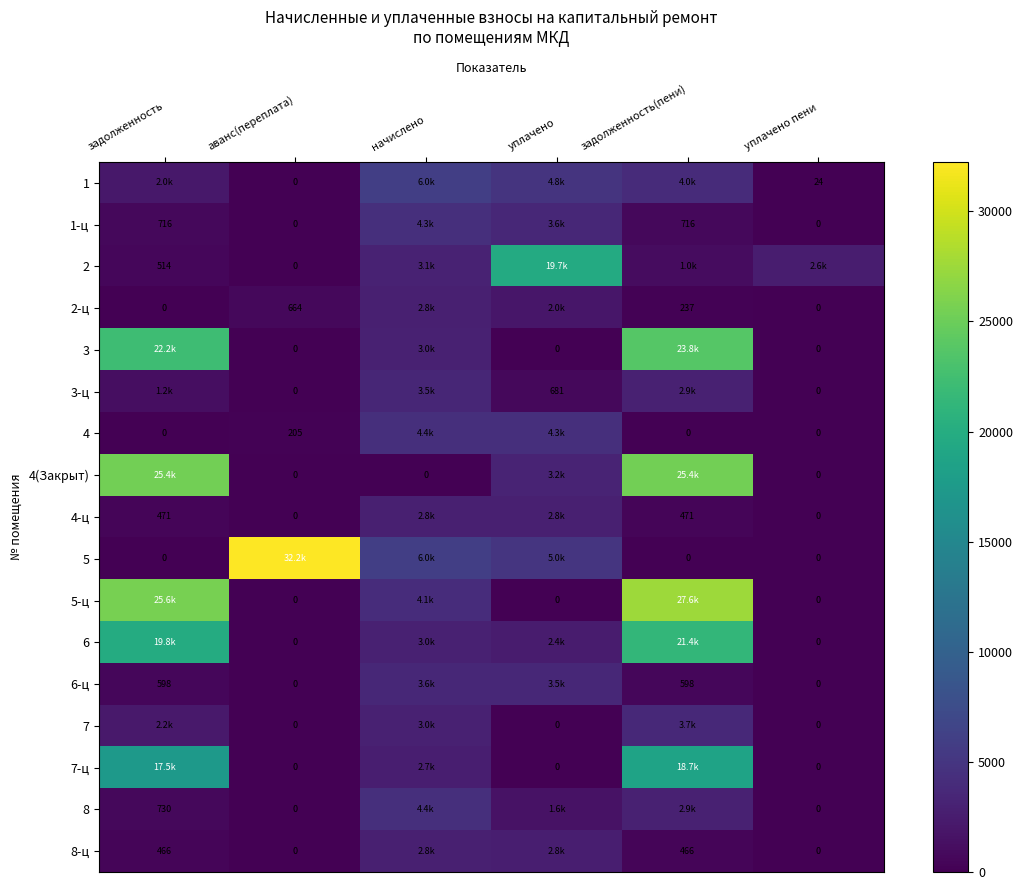

What is the sum of the 6-ц values at начислено and уплачено пени?

3587.3